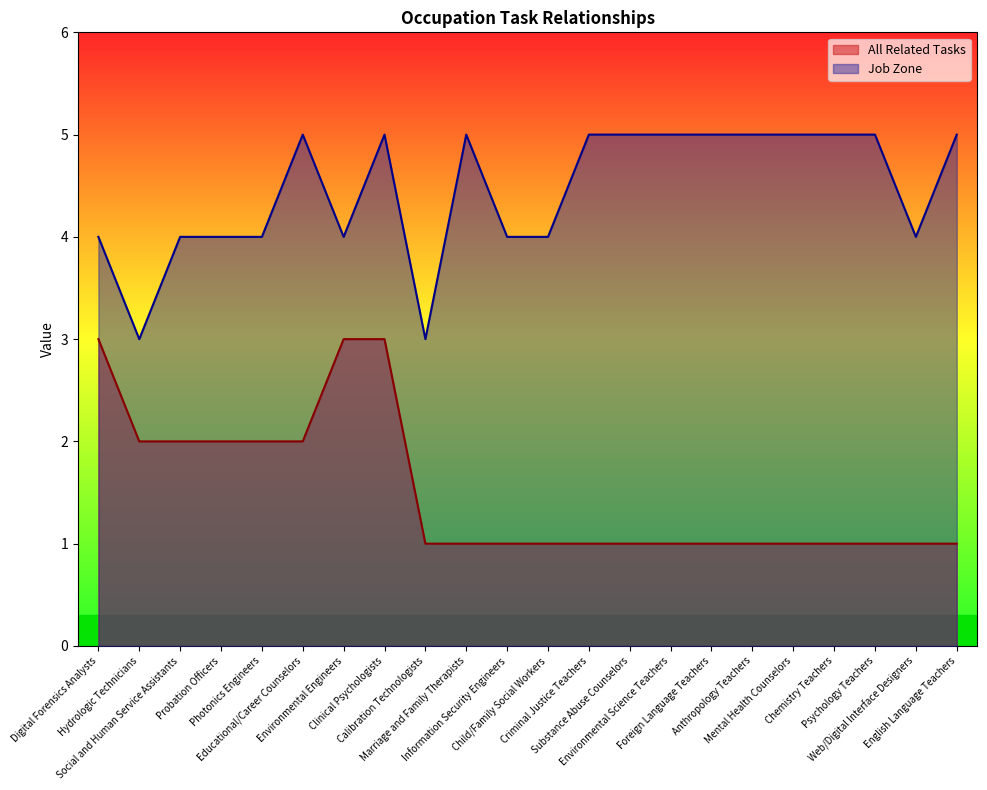

Reading left to right, what are all the values shown in this chart?

All Related Tasks: Digital Forensics Analysts=3	Hydrologic Technicians=2	Social and Human Service Assistants=2	Probation Officers=2	Photonics Engineers=2	Educational/Career Counselors=2	Environmental Engineers=3	Clinical Psychologists=3	Calibration Technologists=1	Marriage and Family Therapists=1	Information Security Engineers=1	Child/Family Social Workers=1	Criminal Justice Teachers=1	Substance Abuse Counselors=1	Environmental Science Teachers=1	Foreign Language Teachers=1	Anthropology Teachers=1	Mental Health Counselors=1	Chemistry Teachers=1	Psychology Teachers=1	Web/Digital Interface Designers=1	English Language Teachers=1
Job Zone: Digital Forensics Analysts=4	Hydrologic Technicians=3	Social and Human Service Assistants=4	Probation Officers=4	Photonics Engineers=4	Educational/Career Counselors=5	Environmental Engineers=4	Clinical Psychologists=5	Calibration Technologists=3	Marriage and Family Therapists=5	Information Security Engineers=4	Child/Family Social Workers=4	Criminal Justice Teachers=5	Substance Abuse Counselors=5	Environmental Science Teachers=5	Foreign Language Teachers=5	Anthropology Teachers=5	Mental Health Counselors=5	Chemistry Teachers=5	Psychology Teachers=5	Web/Digital Interface Designers=4	English Language Teachers=5